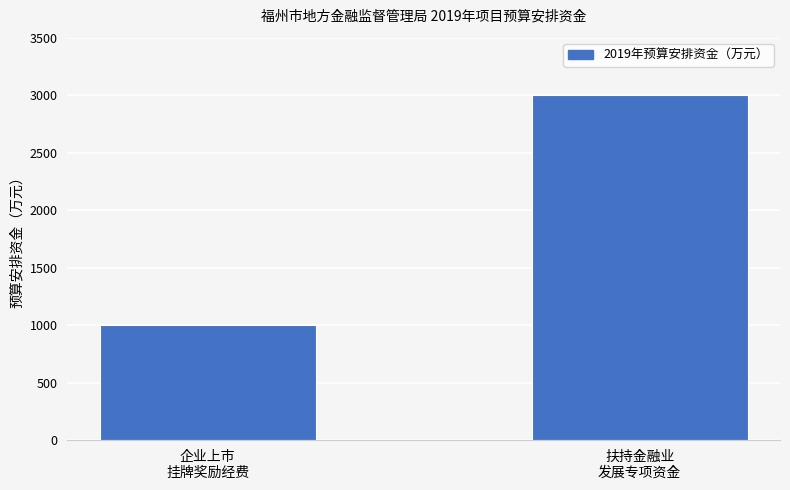

List the labels in order of value, smallest first.

企业上市
挂牌奖励经费, 扶持金融业
发展专项资金